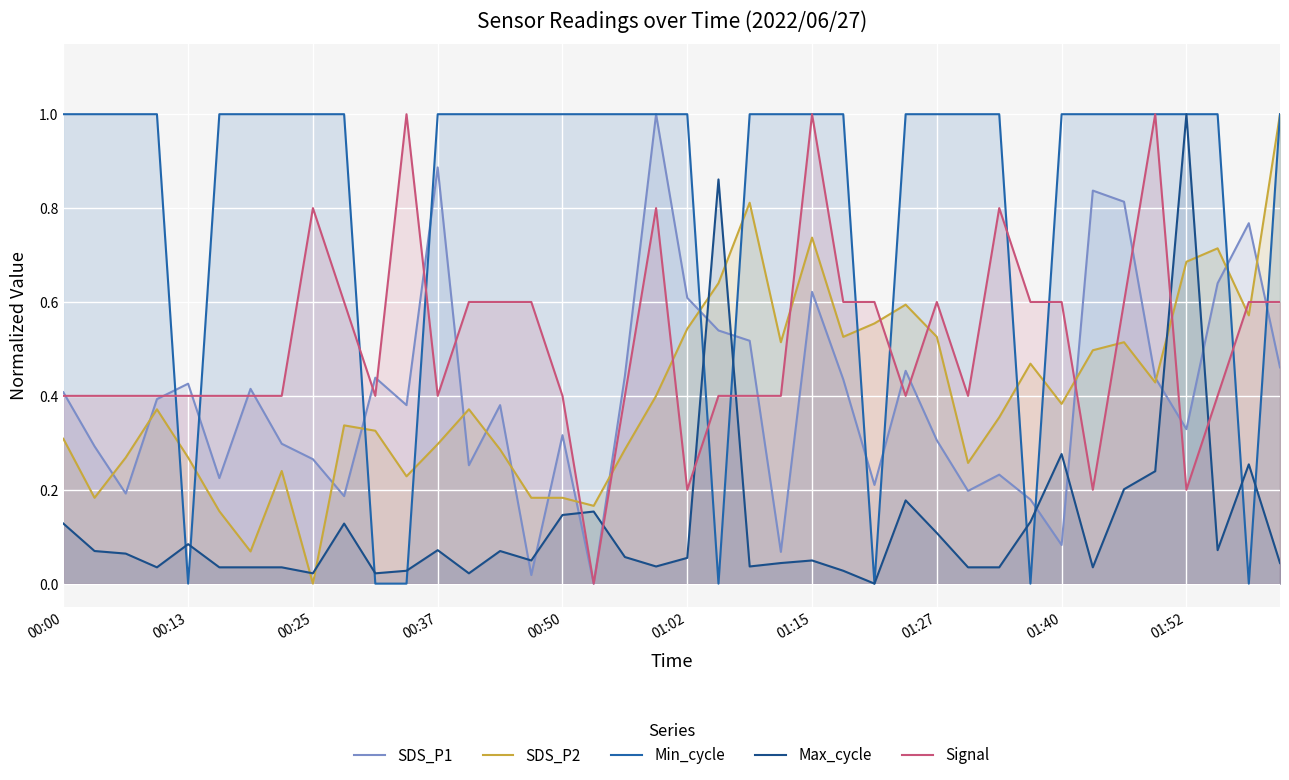

At which category is the sum across all series the highest?

01:15